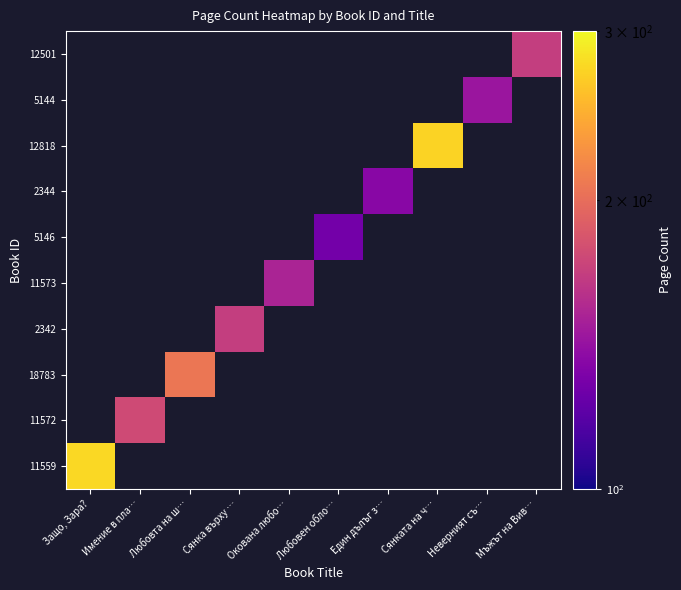

At which category does the chart reach its minimum across all series?

Любовен обло…